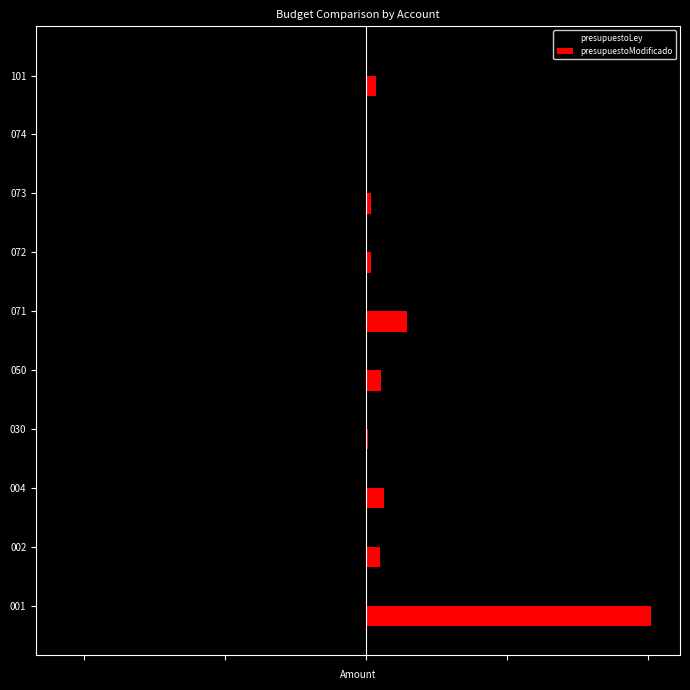

What are all the series names shown in the legend?

presupuestoLey, presupuestoModificado